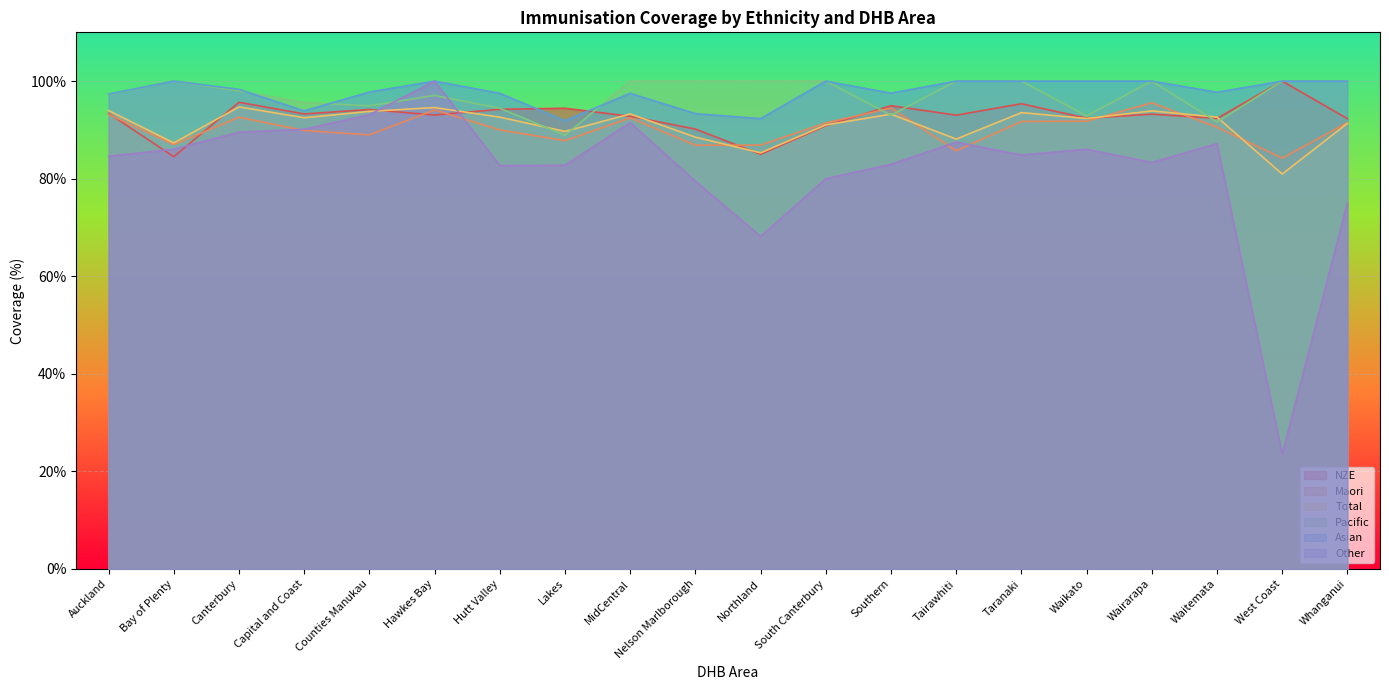

True or false: Total and Pacific cross at least once.

True